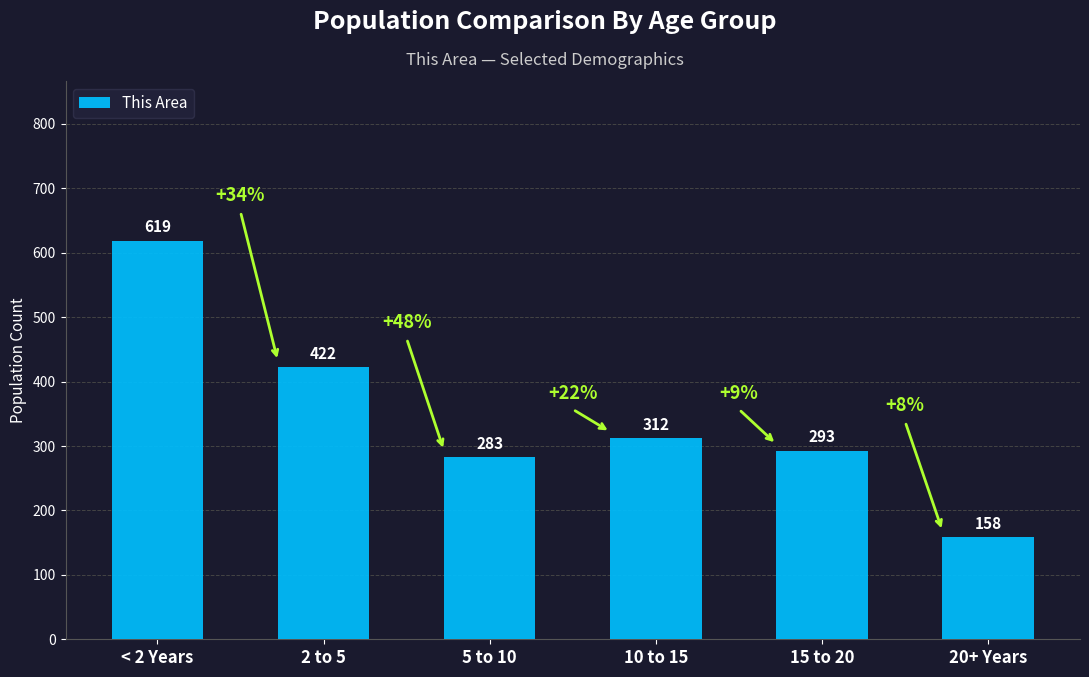

List the labels in order of value, smallest first.

20+ Years, 5 to 10, 15 to 20, 10 to 15, 2 to 5, < 2 Years